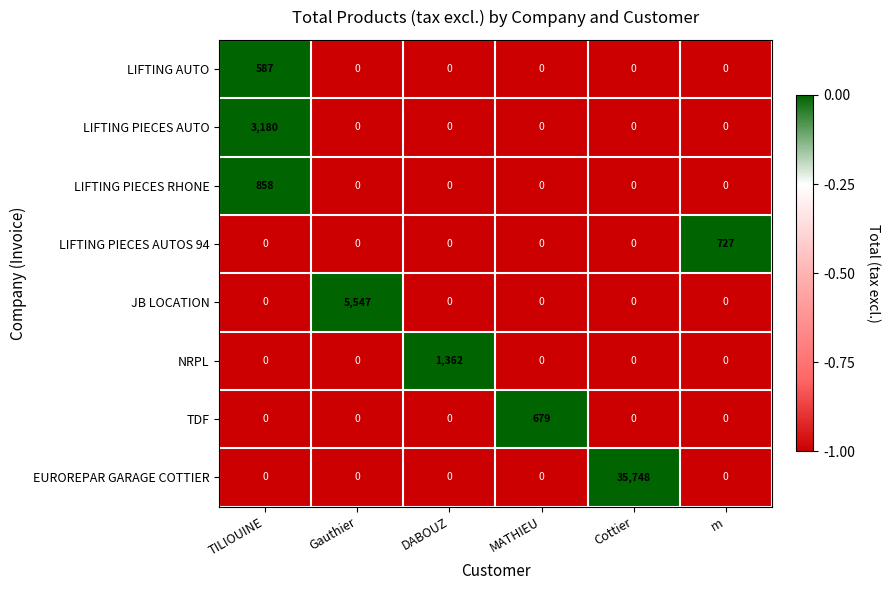

What is the total value across all series at Gauthier?

5547